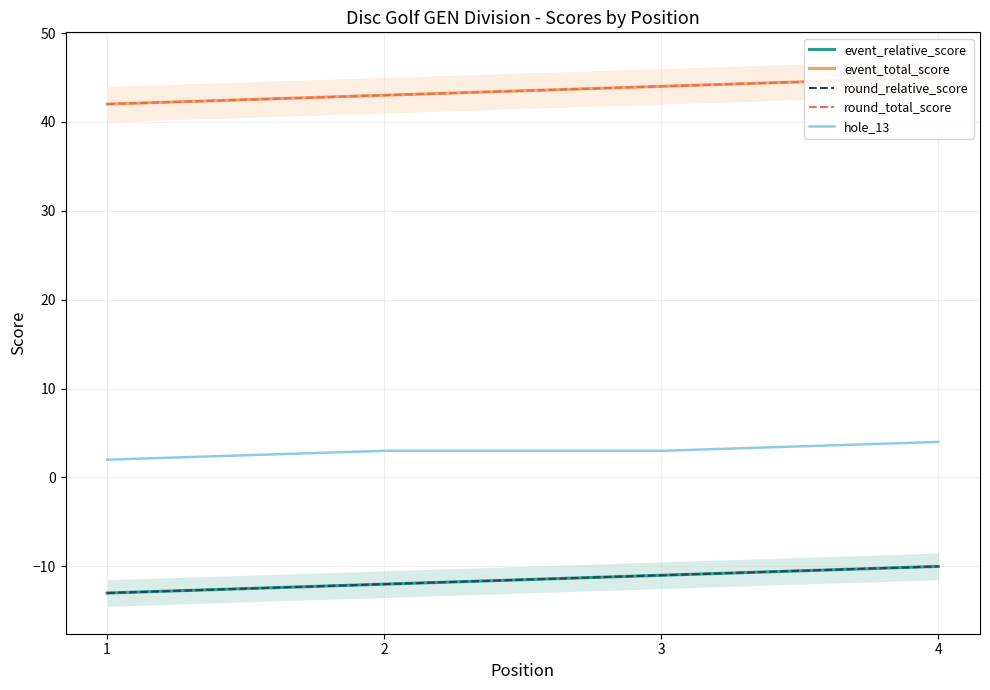

True or false: round_relative_score and event_relative_score cross at least once.

False